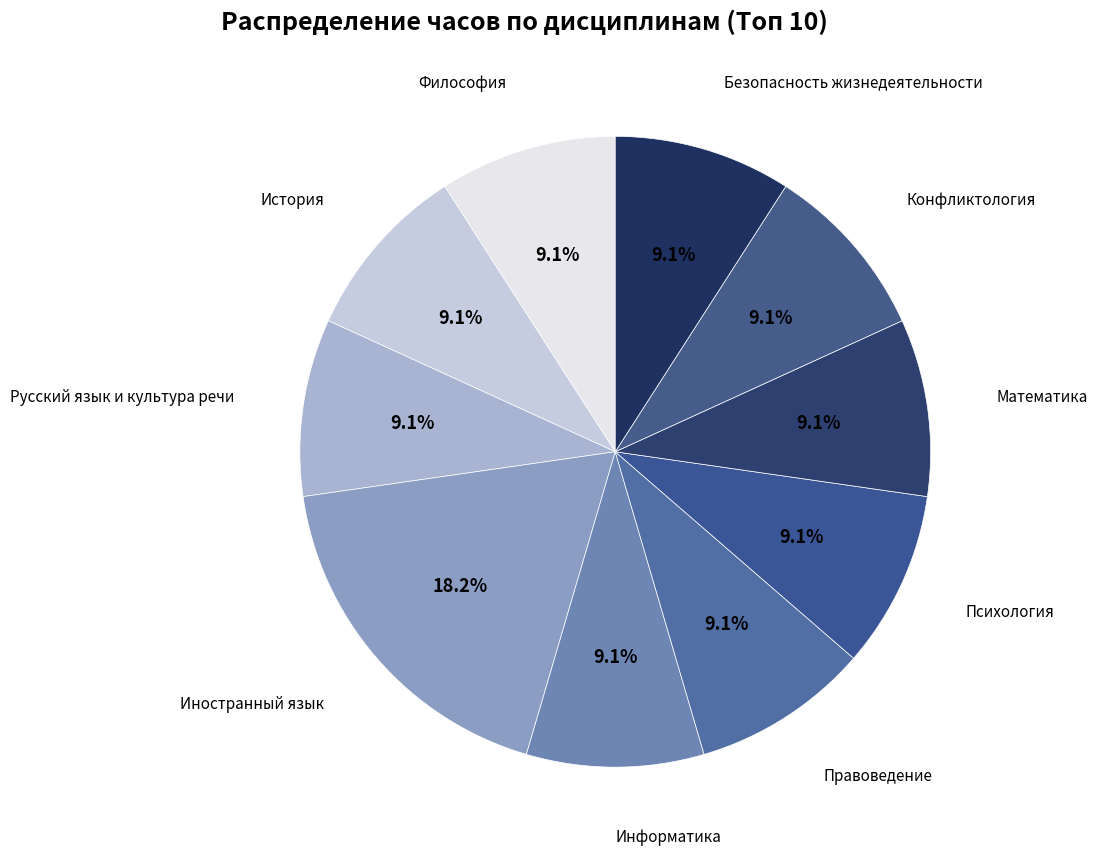

To the nearest percent, what is the difference between the largest and smallest slice percentages?

9%